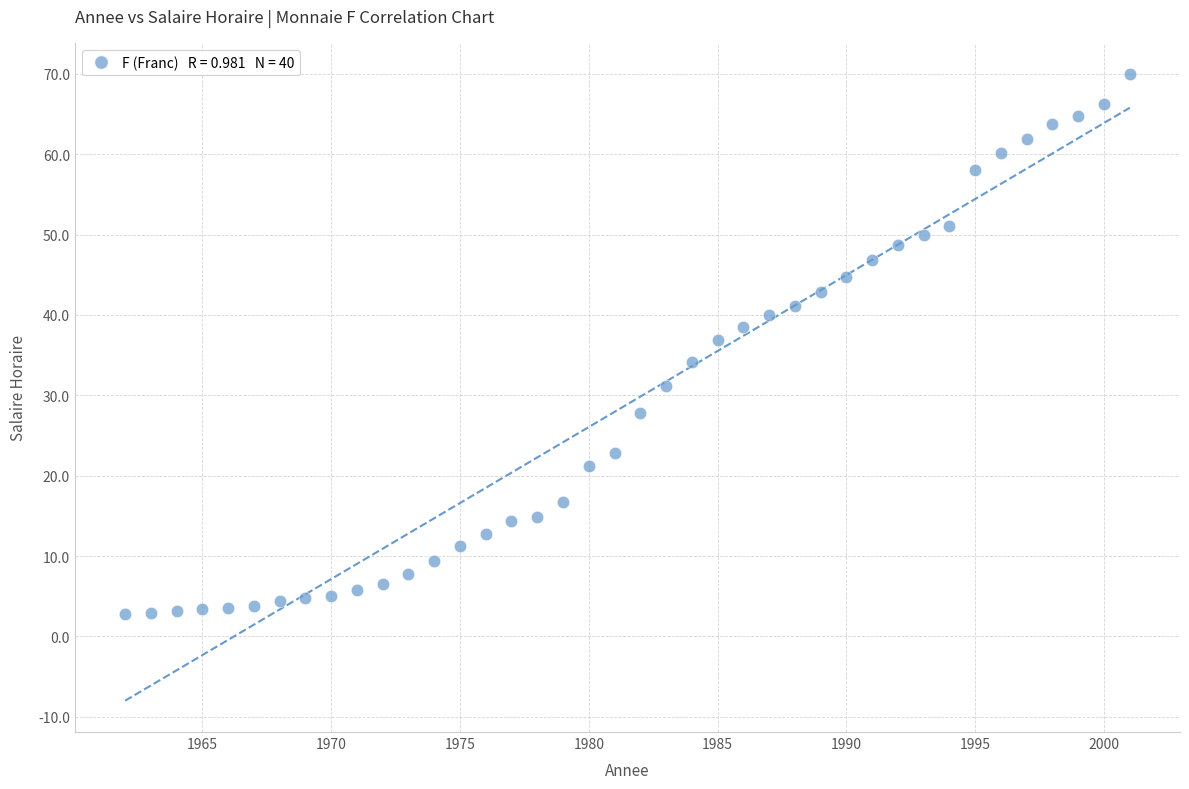

What Y value in the scatter plot is closest to 36?

36.9